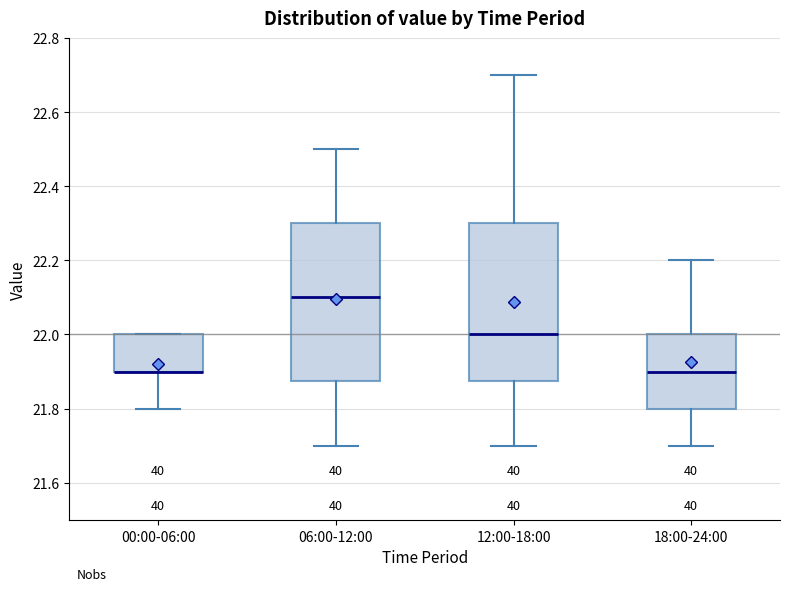

Reading left to right, transcribe this box plot: for each box, give where its median line is, the range the box spans, and where its two whiskers end, as read against the y-axis. The values are not printed on the chart, so give them approximately, as read against the axis.

00:00-06:00: median 21.90 (drawn on the box's lower edge), box 21.90 to 22.00, whiskers 21.80 to 22.00
06:00-12:00: median 22.10, box 21.88 to 22.30, whiskers 21.70 to 22.50
12:00-18:00: median 22.00, box 21.88 to 22.30, whiskers 21.70 to 22.70
18:00-24:00: median 21.90, box 21.80 to 22.00, whiskers 21.70 to 22.20